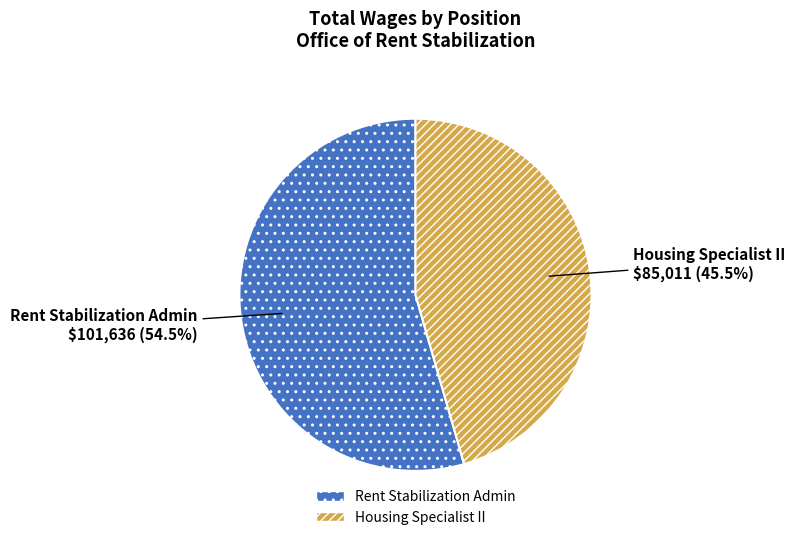

How many segments does this pie chart have?

2